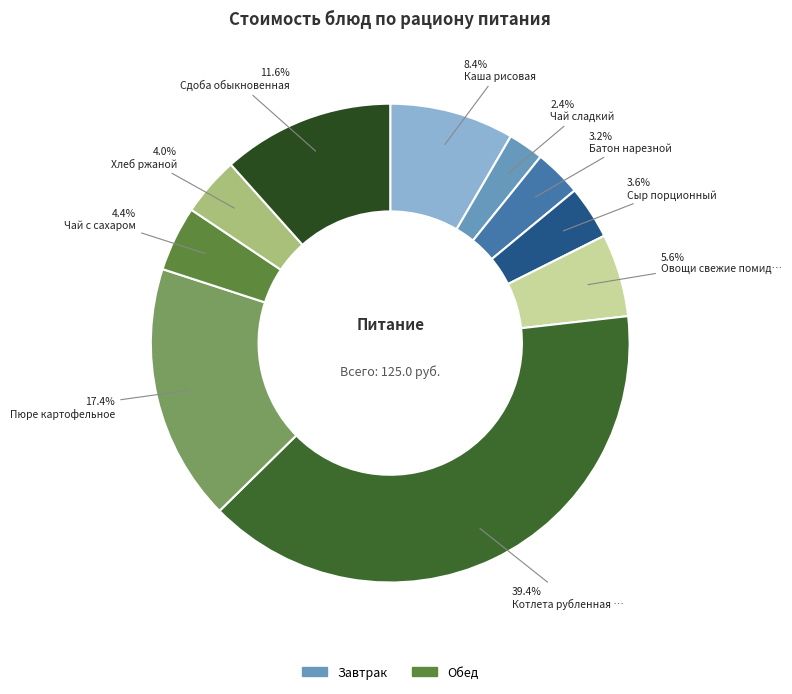

Count the number of slices in the pie.

10